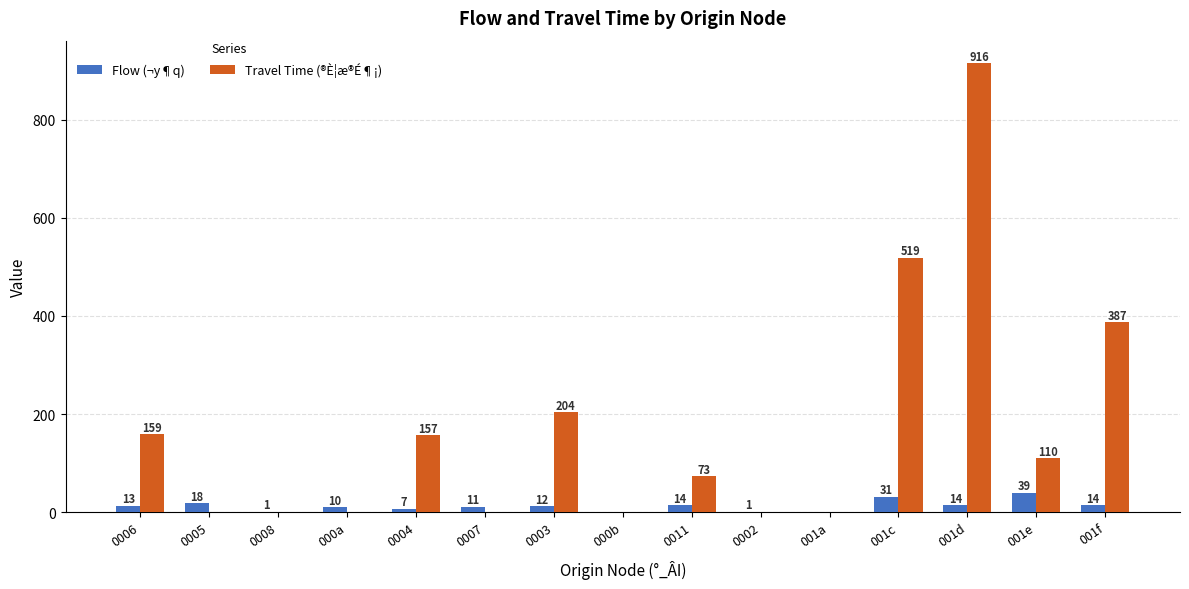

Does the chart contain stacked bars?

No